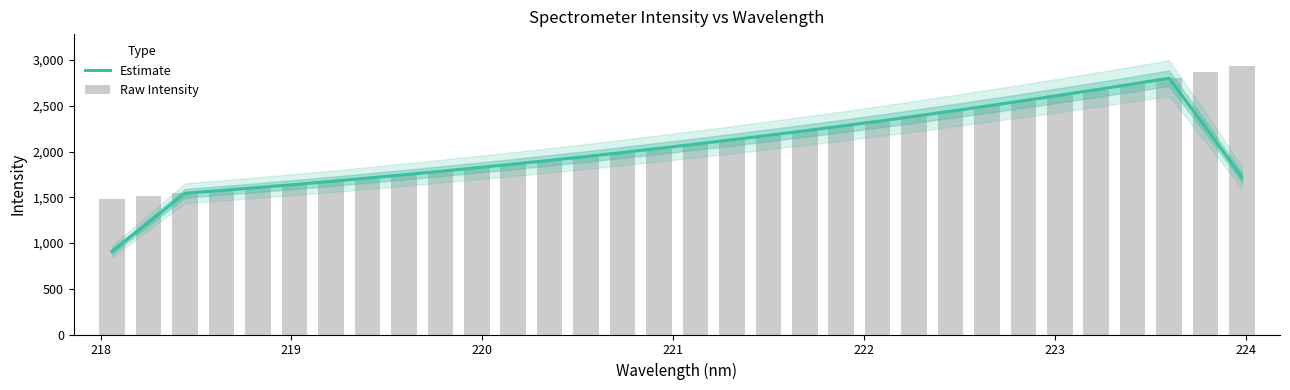

Which series has the largest range (max minus min)?

Estimate